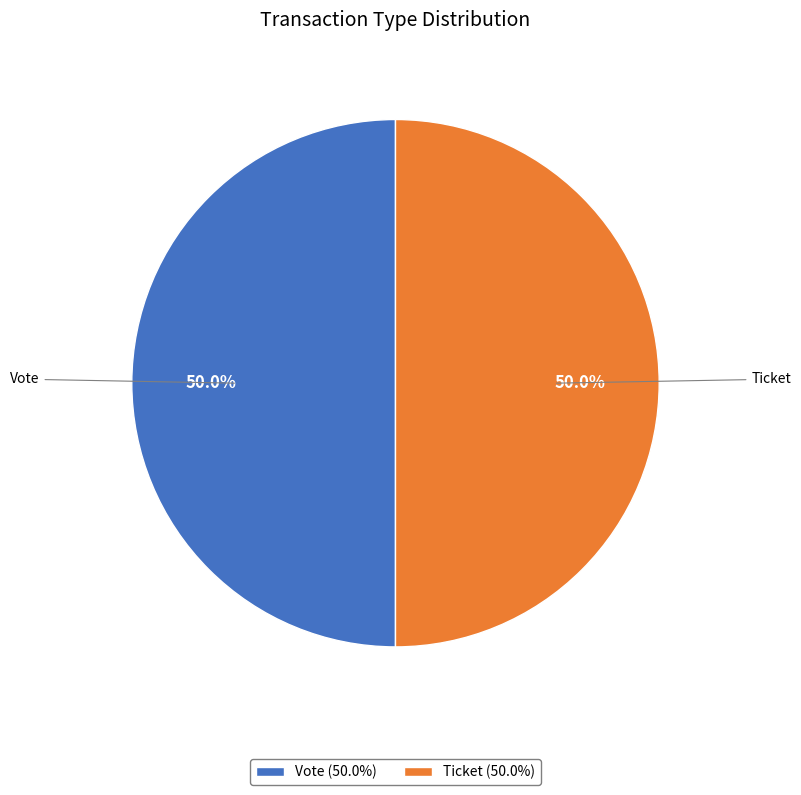

What portion of the pie excludes Ticket?

50.0%